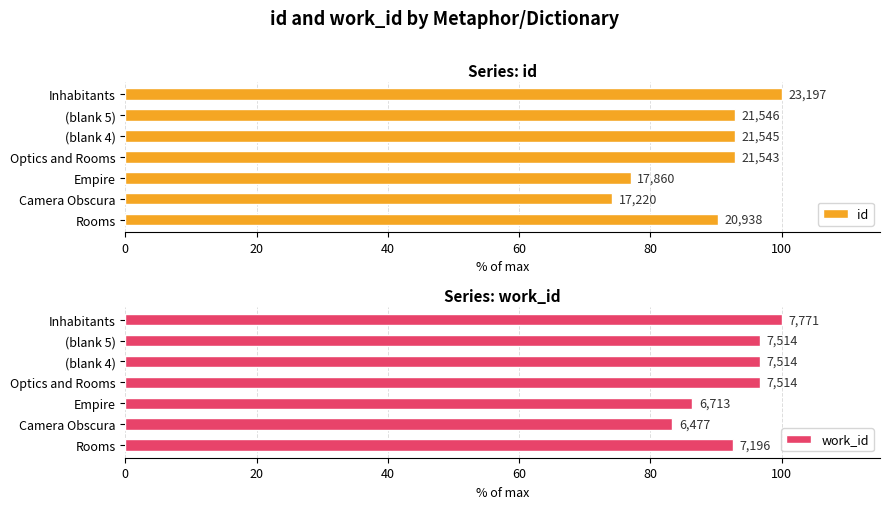

Which series has the largest total across all categories?

work_id